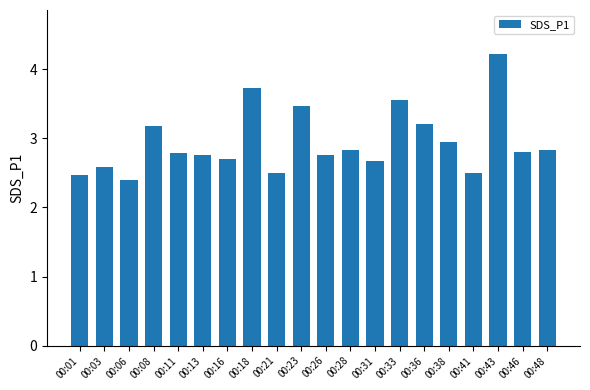

What is the sum of the values at 00:28 and 00:18?

6.6